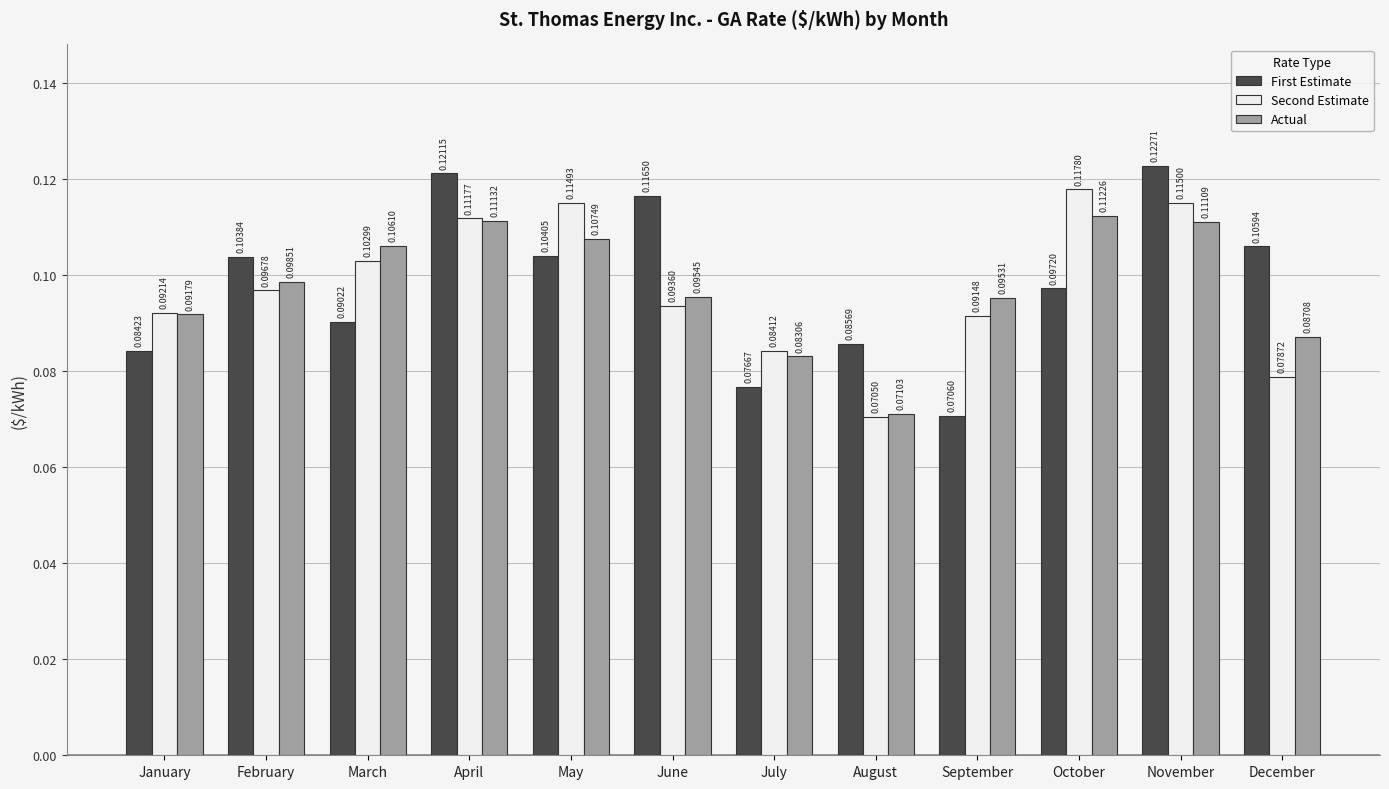

What is the sum of all First Estimate values?

1.2